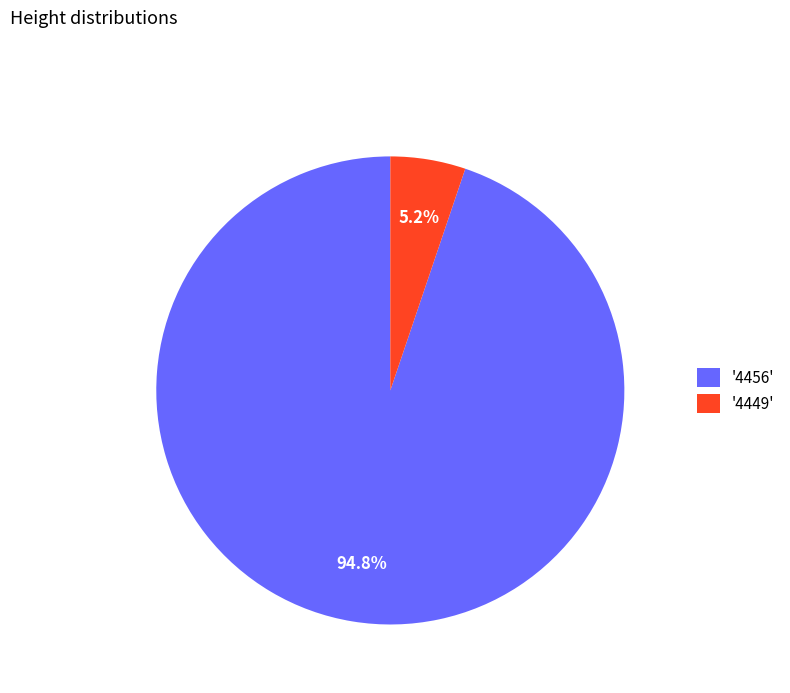

How many segments does this pie chart have?

2